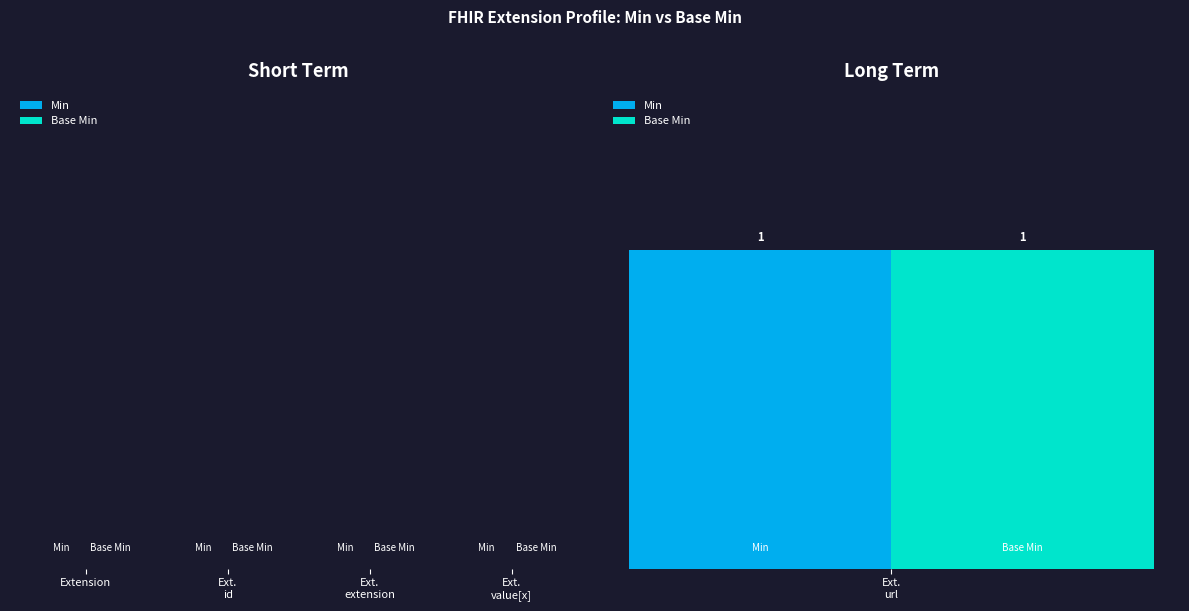

True or false: Base Min has a value of 1 at Extension.url.

True